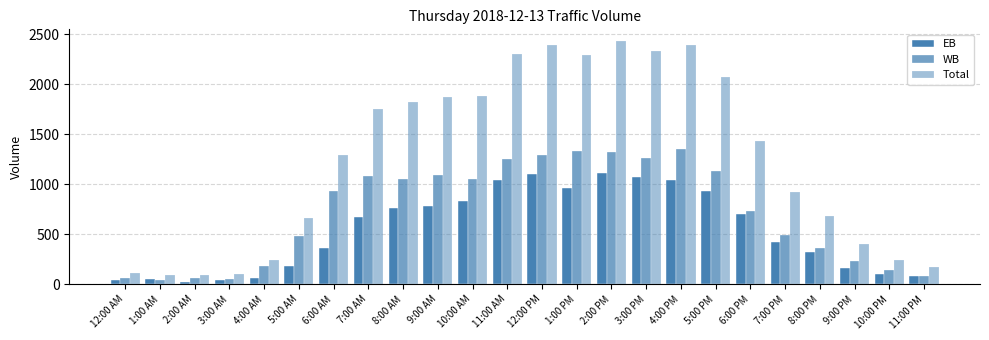

At which label does EB first exceed 672?

8:00 AM